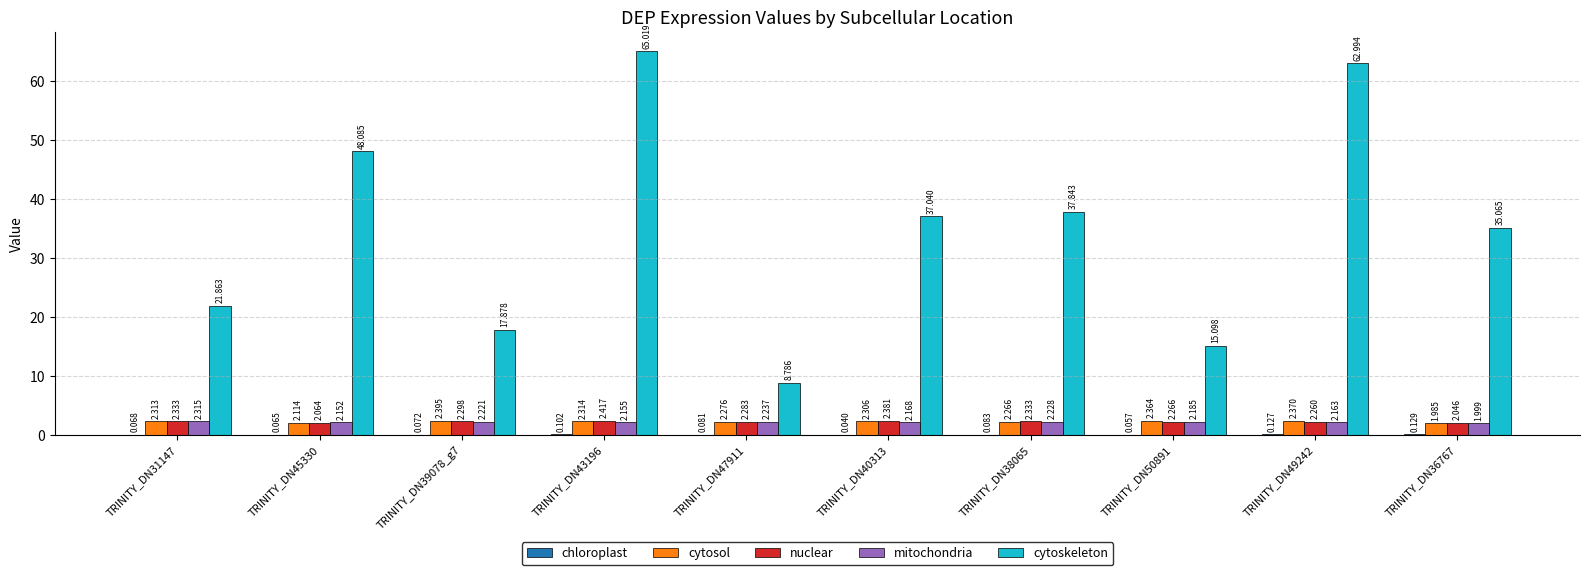

Which series has the largest total across all categories?

cytoskeleton